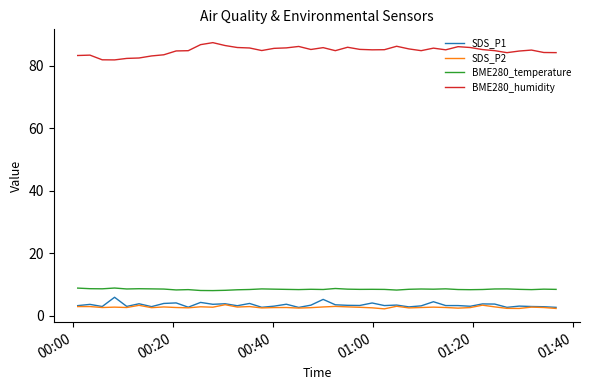

At how many categories does at least one series exceed 22?

40